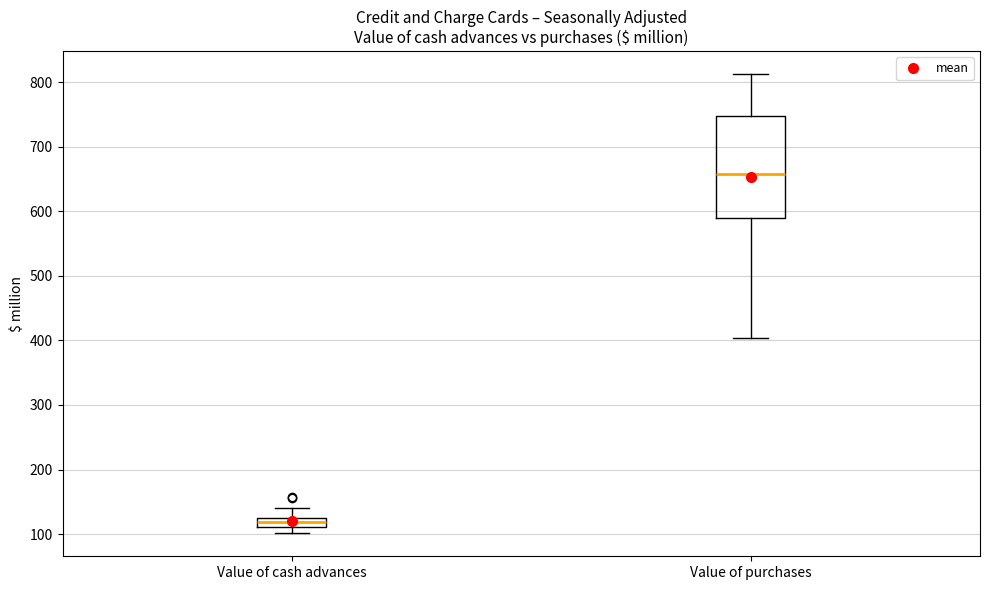

Which box's median line is the lowest?

Value of cash advances